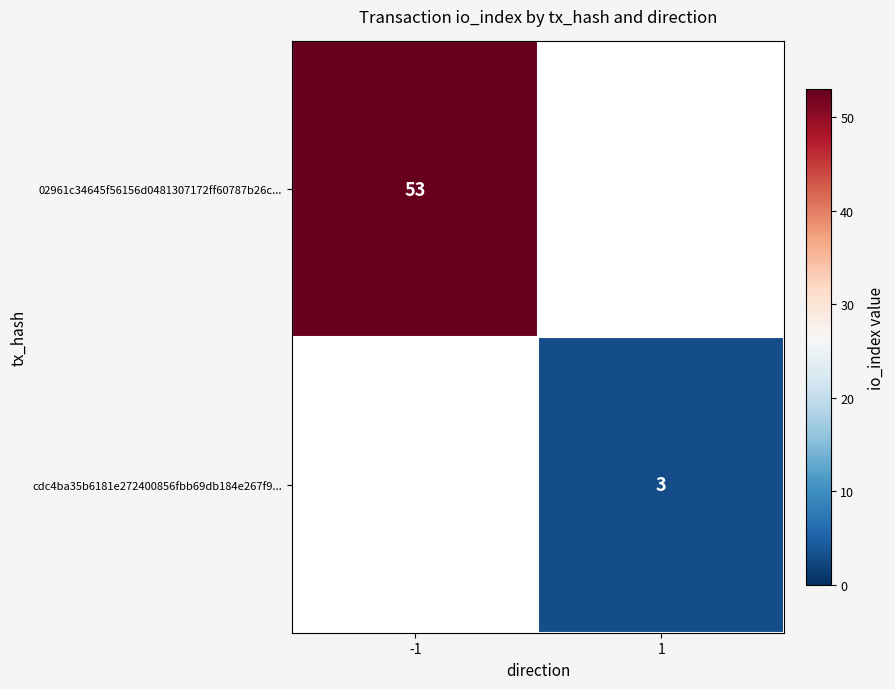

The value of 02961c34645f56156d0481307172ff60787b26c... at -1 is 53. True or false?

True